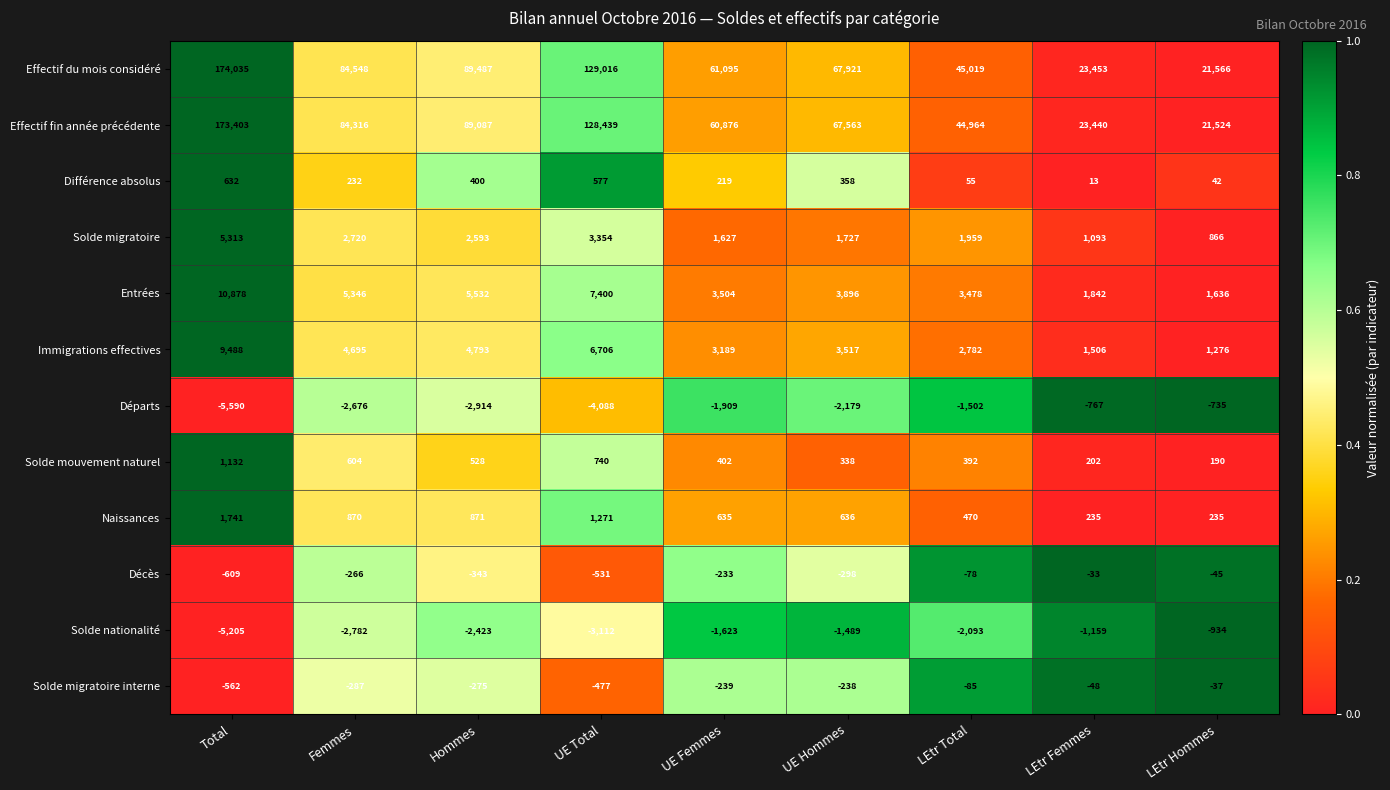

Which label corresponds to the smallest value in the chart?

Total